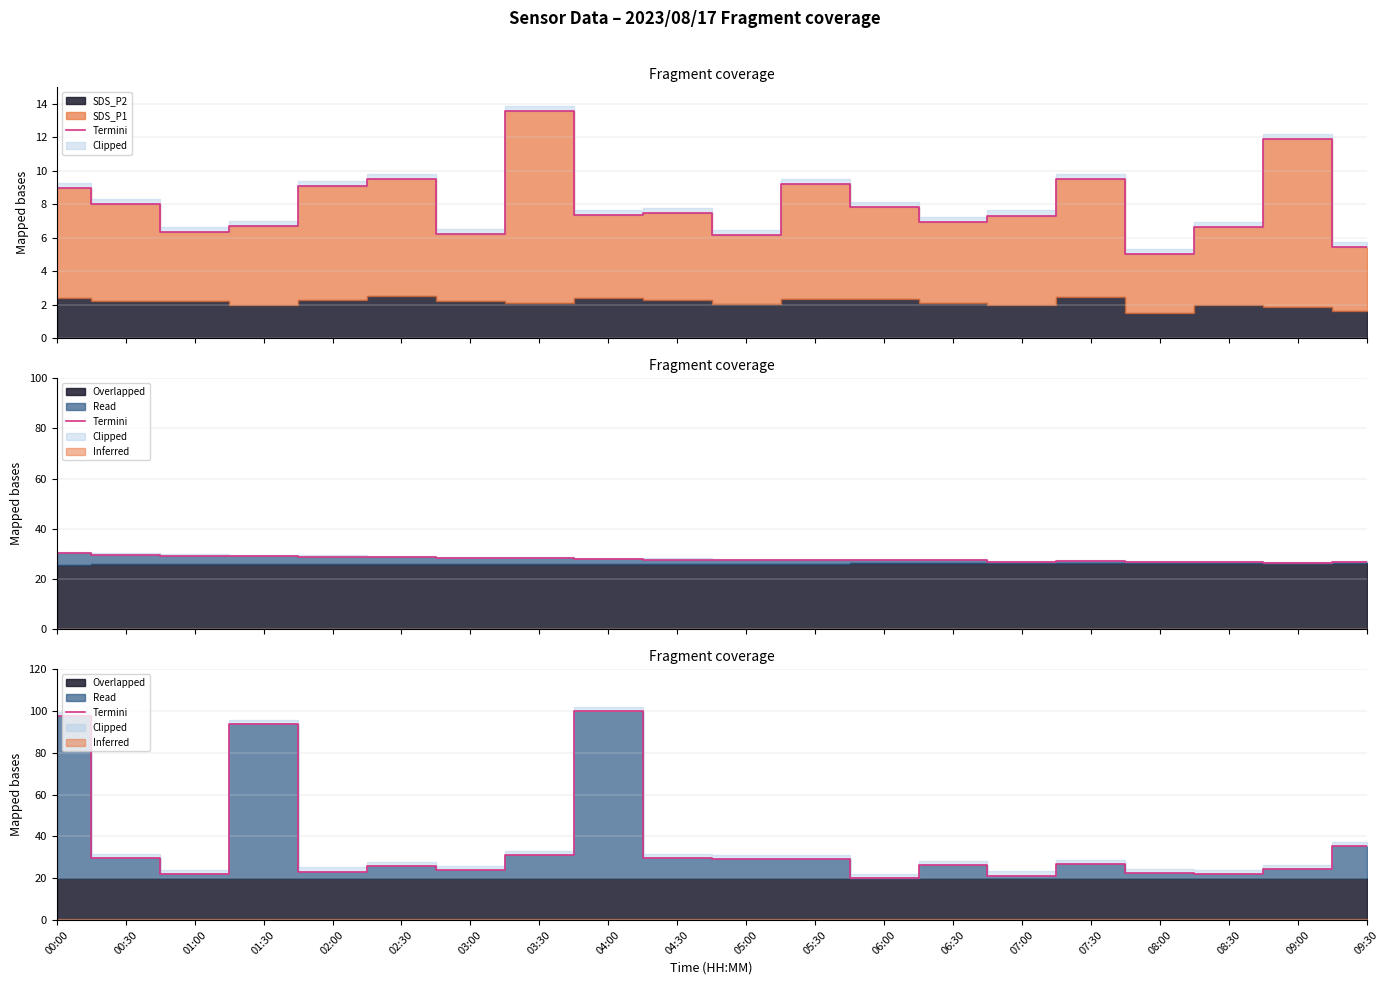

What is the label of the 1st point from the left?

00:00